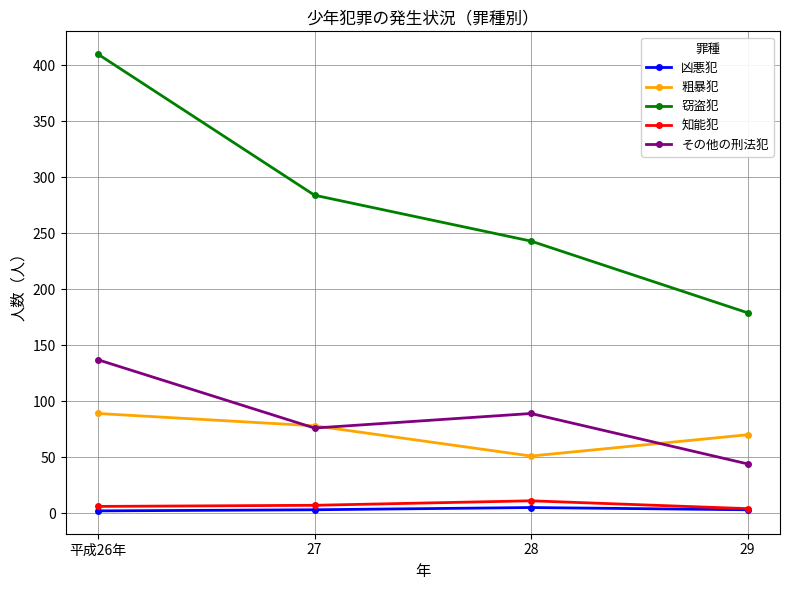

Rank the series by their maximum value, from highest to lowest.

窃盗犯, その他の刑法犯, 粗暴犯, 知能犯, 凶悪犯